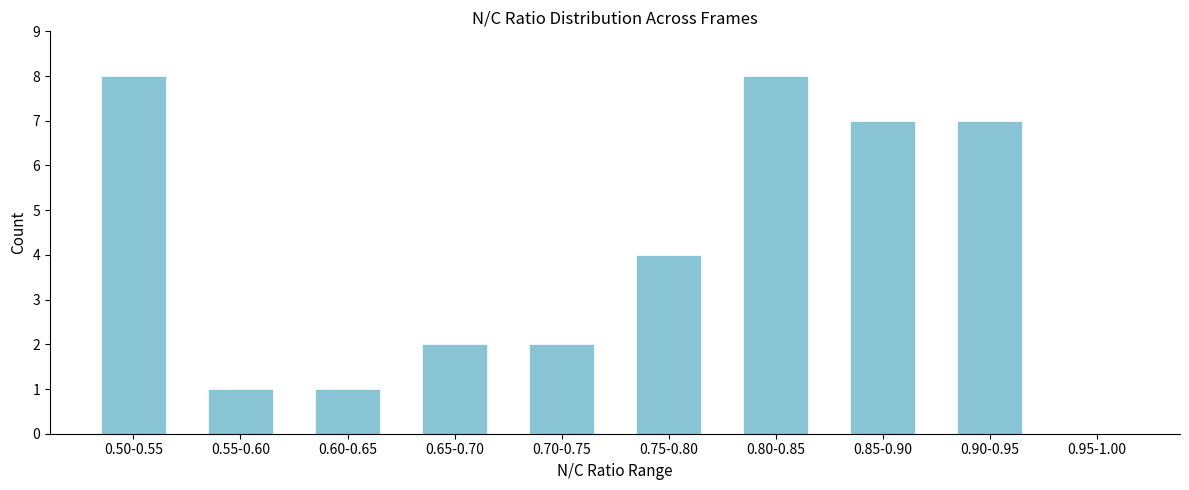

Reading right to left, what are all the values shown in this chart?

0.95-1.00=0	0.90-0.95=7	0.85-0.90=7	0.80-0.85=8	0.75-0.80=4	0.70-0.75=2	0.65-0.70=2	0.60-0.65=1	0.55-0.60=1	0.50-0.55=8